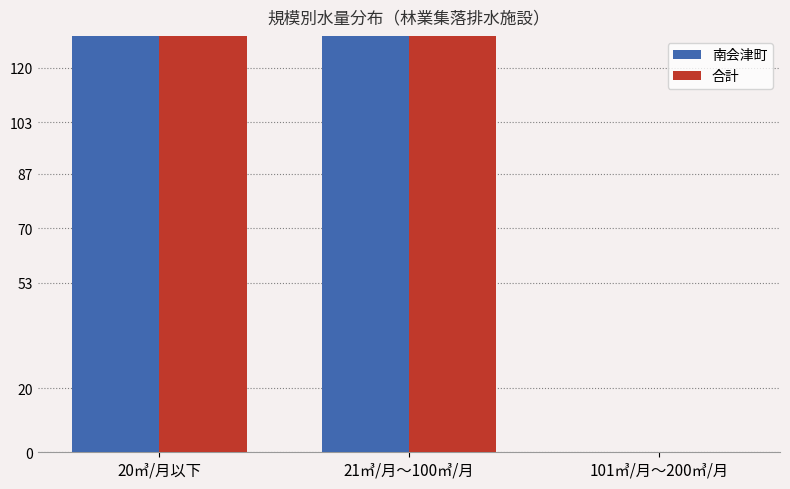

Which category has the highest value in the 南会津町 series?

21㎥/月～100㎥/月